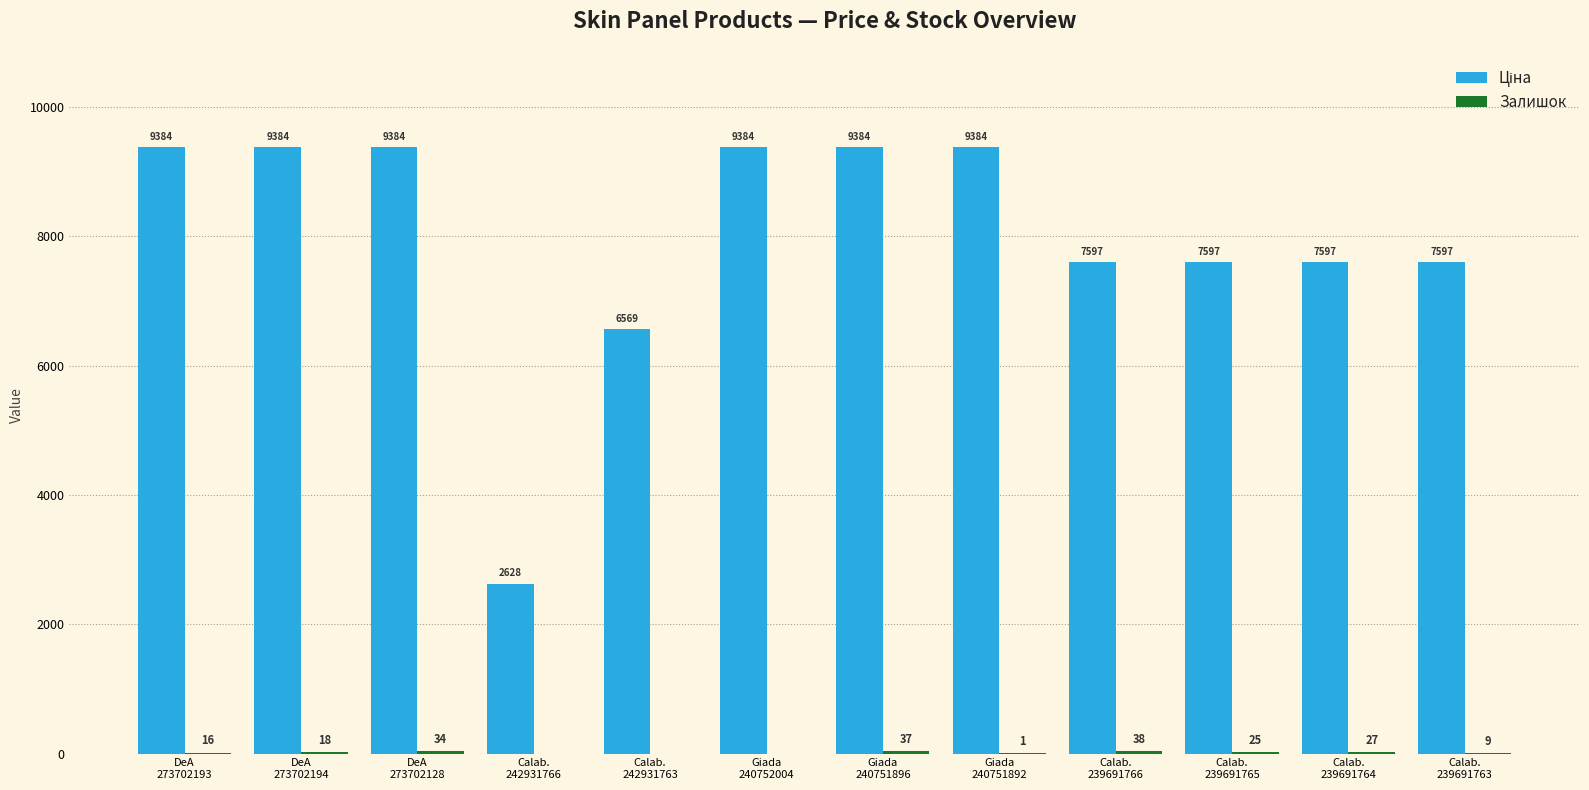

What is the greatest value displayed?

9384.0